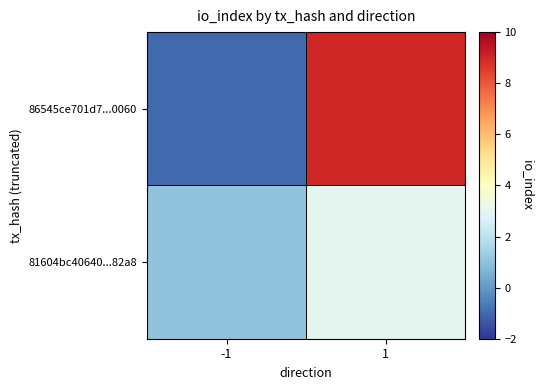

Reading right to left, list all the values displayed in this chart.

86545ce701d7...0060: 1=9	-1=-1
81604bc40640...82a8: 1=3	-1=1